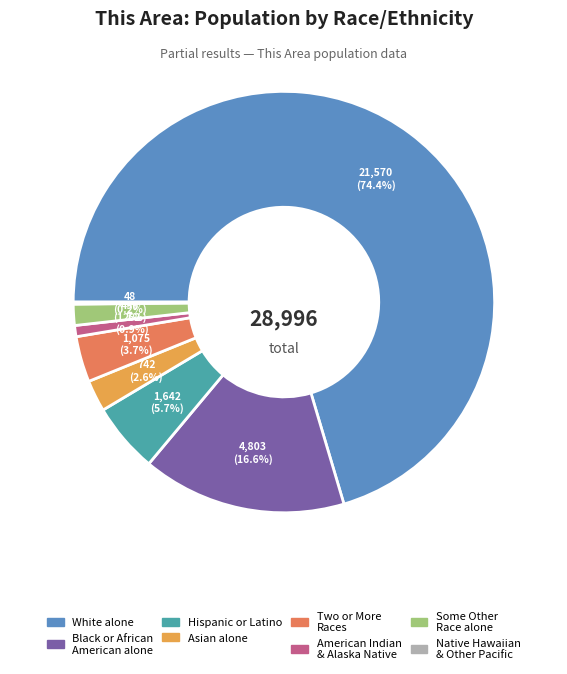

Approximately how many times larger is the value at Some Other Race alone compared to Asian alone?

0.7